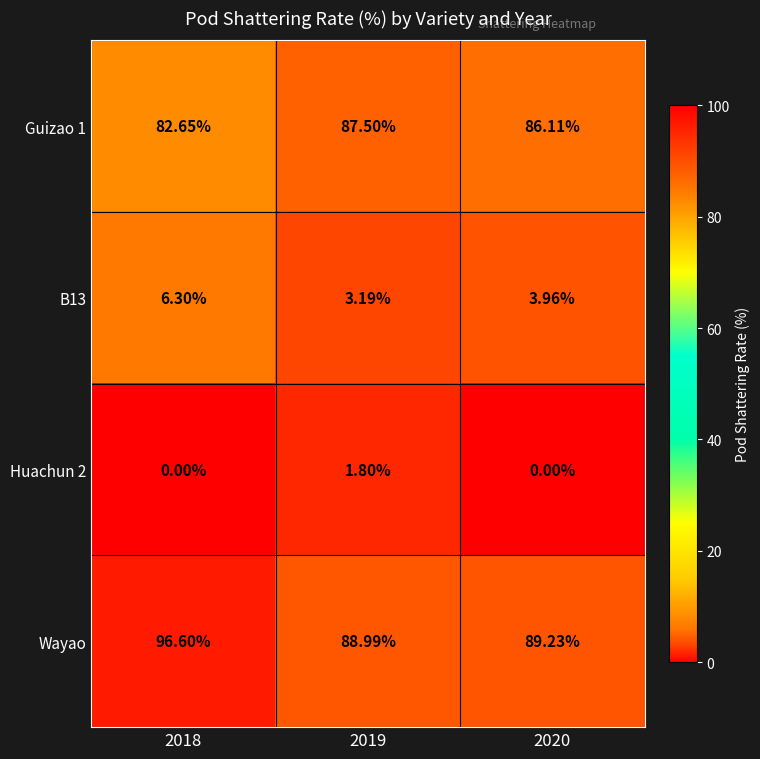

Is the value of Wayao at 2019 greater than the value of Huachun 2 at 2018?

Yes